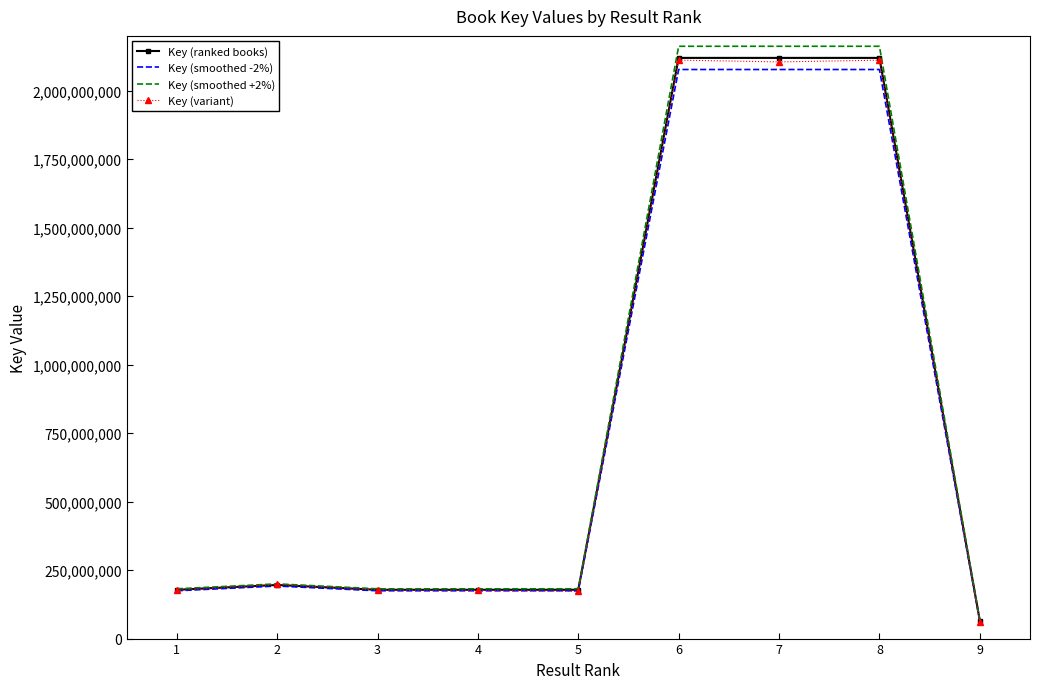

Reading left to right, transcribe all the data shown in this chart.

Key (ranked books): 178090662.0	195756599.0	178089226.0	178086993.0	178241577.0	2119682053.0	2119681809.0	2119681544.0	65519698.0
Key (smoothed -2%): 174528848.8	191841467.0	174527441.5	174525253.1	174676745.5	2077288411.9	2077288172.8	2077287913.1	64209304.0
Key (smoothed +2%): 181652475.2	199671731.0	181651010.5	181648732.9	181806408.5	2162075694.1	2162075445.2	2162075174.9	66830092.0
Key (variant): 176092442.7	197425968.0	177389837.9	175875551.0	172598963.1	2111556711.7	2105044706.0	2111354140.3	61737270.5